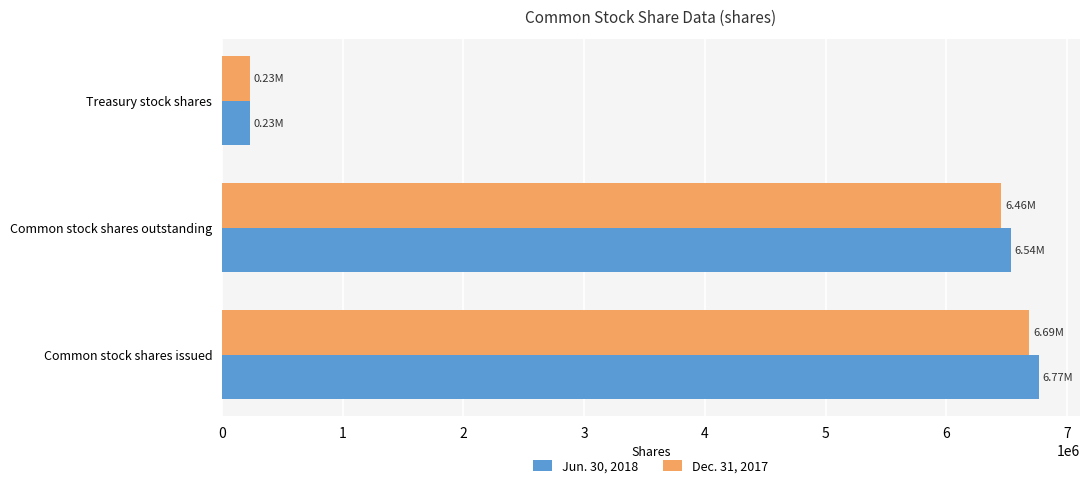

Where is Jun. 30, 2018 nearest to the value 3500000?

Common stock shares outstanding